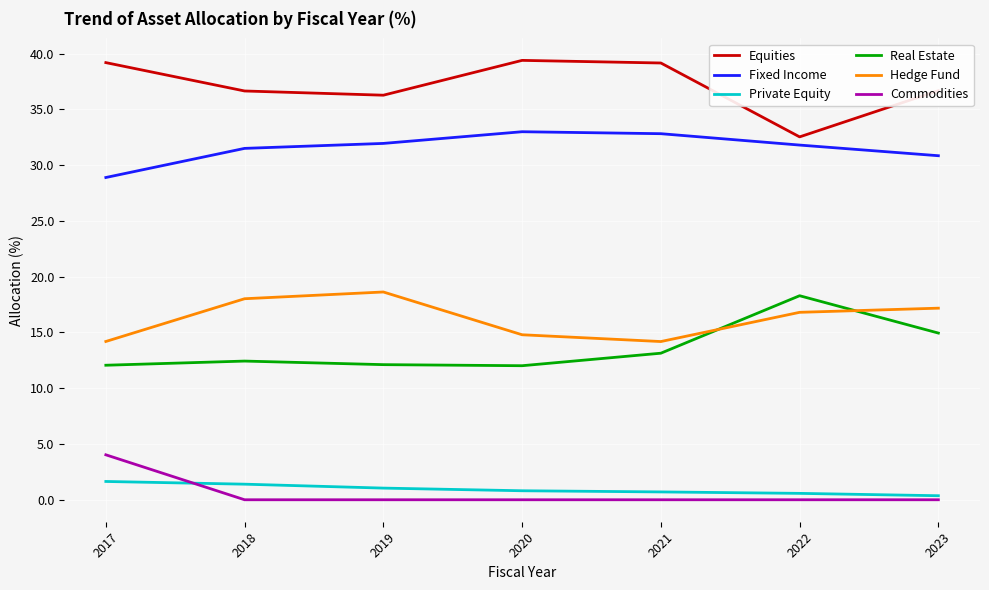

Is it true that Hedge Fund equals 24.5 at 2019?

False